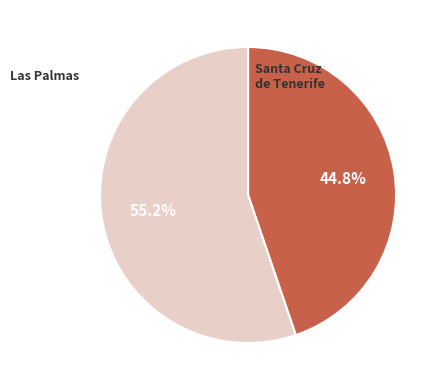

Does any single category account for the majority?

Yes